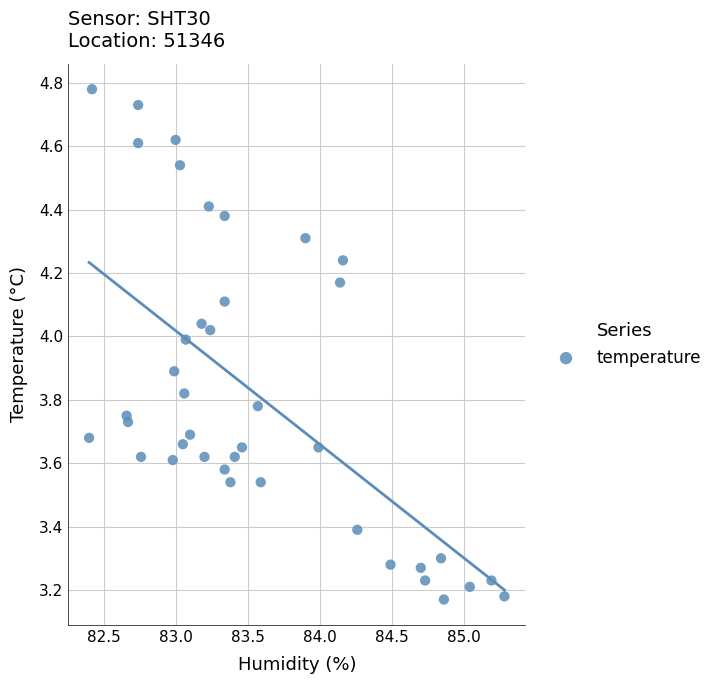

What is the range of Y values (max minus min)?

1.6